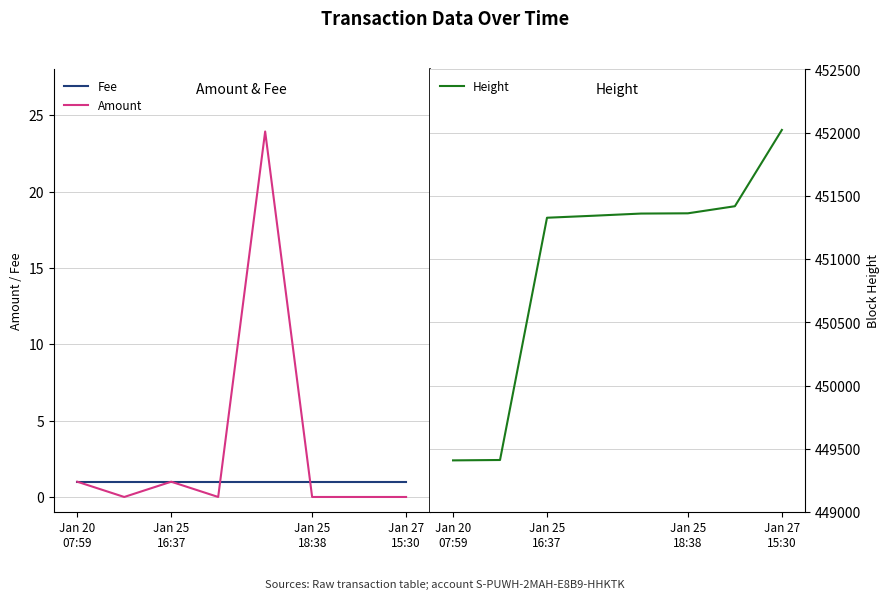

How many categories are shown in the chart?

8